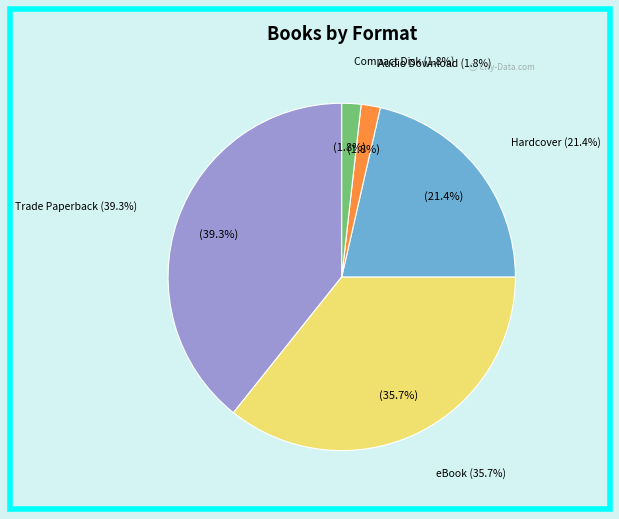

Which category has the smallest portion of the pie?

Audio Download